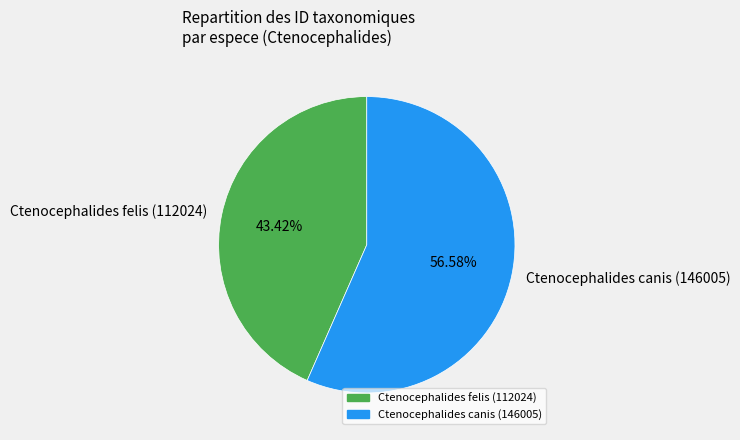

Between Ctenocephalides canis (146005) and Ctenocephalides felis (112024), which is larger?

Ctenocephalides canis (146005)